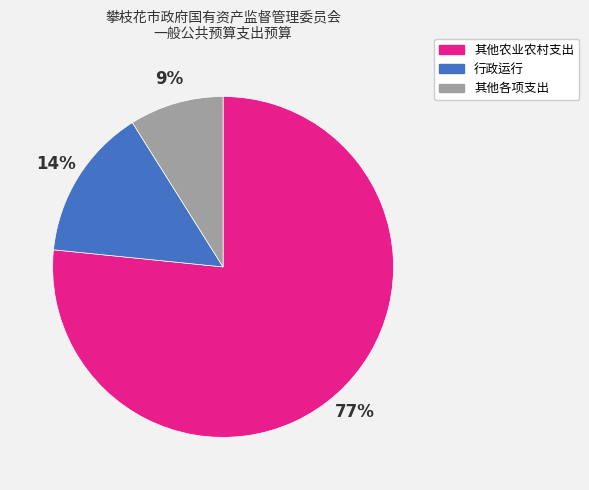

Rank the categories by value from lowest to highest.

其他各项支出, 行政运行, 其他农业农村支出